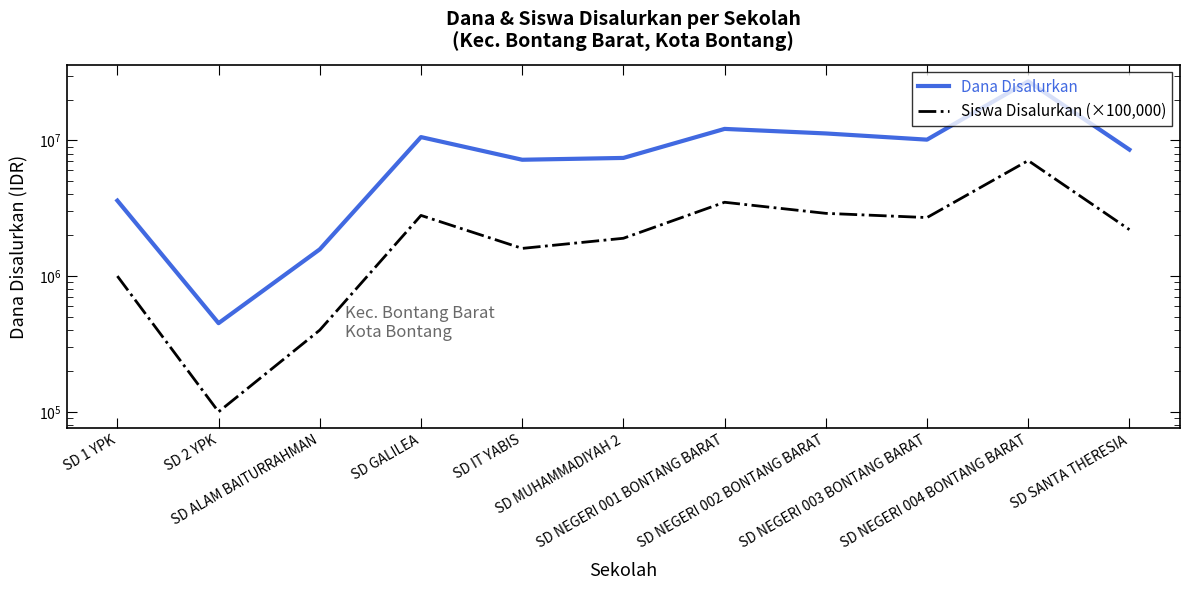

What is the difference between the maximum and second lowest values in the Dana Disalurkan series?

25650000